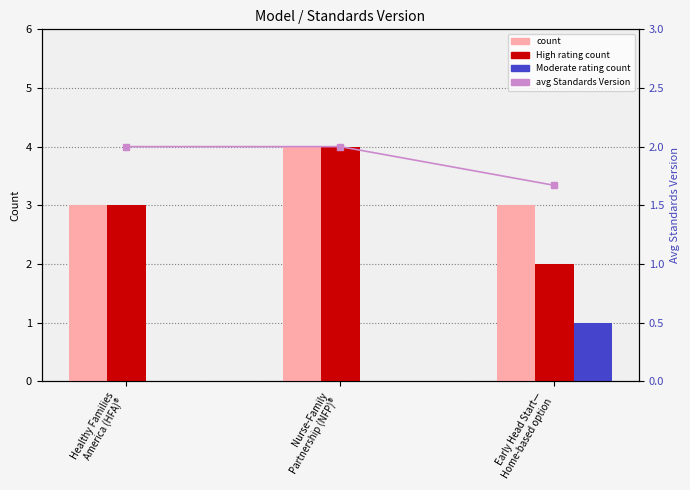

What is the label of the 2nd bar from the right?

Nurse-Family
Partnership (NFP)®